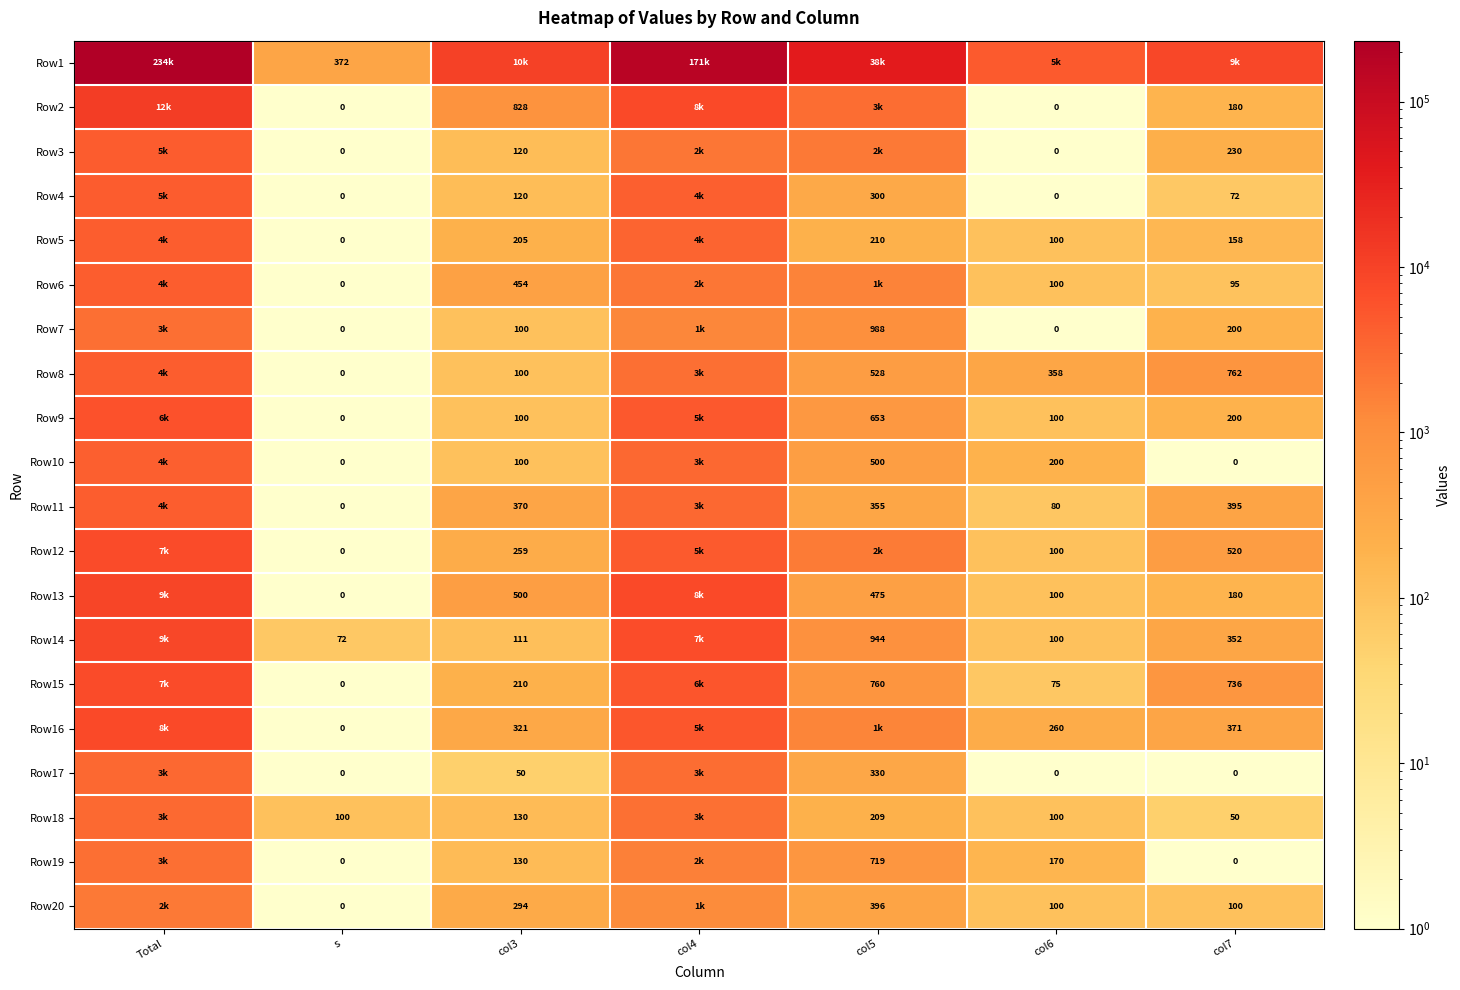

Is the value of Row4 at col6 greater than the value of Row8 at col5?

No